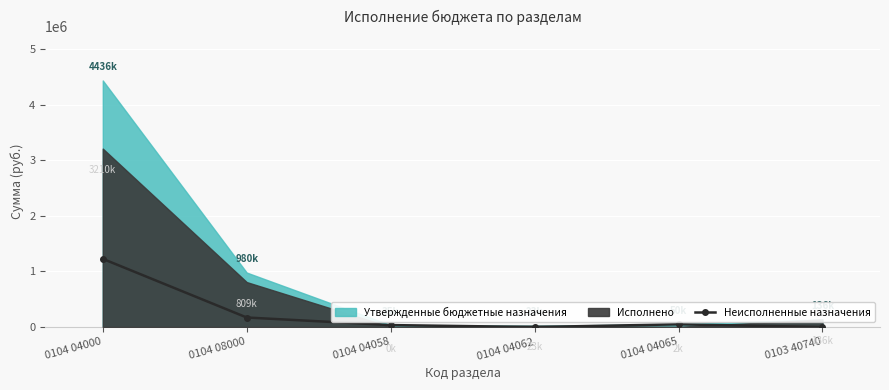

Reading right to left, what are all the values shown in this chart?

0103 40740=0.0	0104 04065=48236.0	0104 04062=0.0	0104 04058=35000.0	0104 08000=171159.5	0104 04000=1226276.9